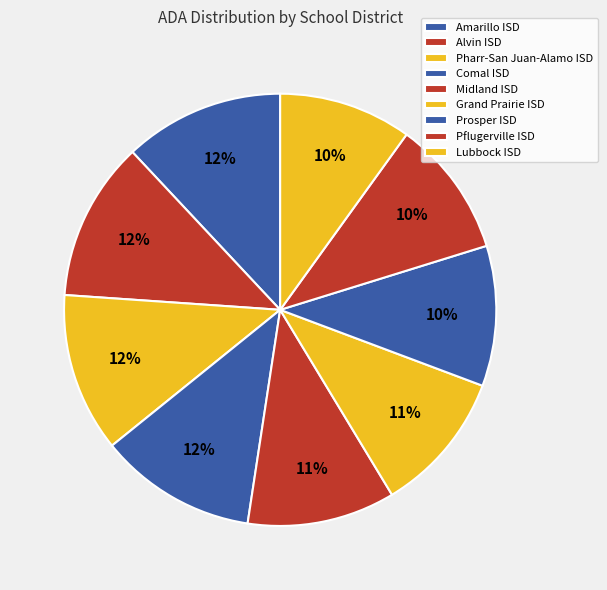

Does Pflugerville ISD represent more than half of the total?

No